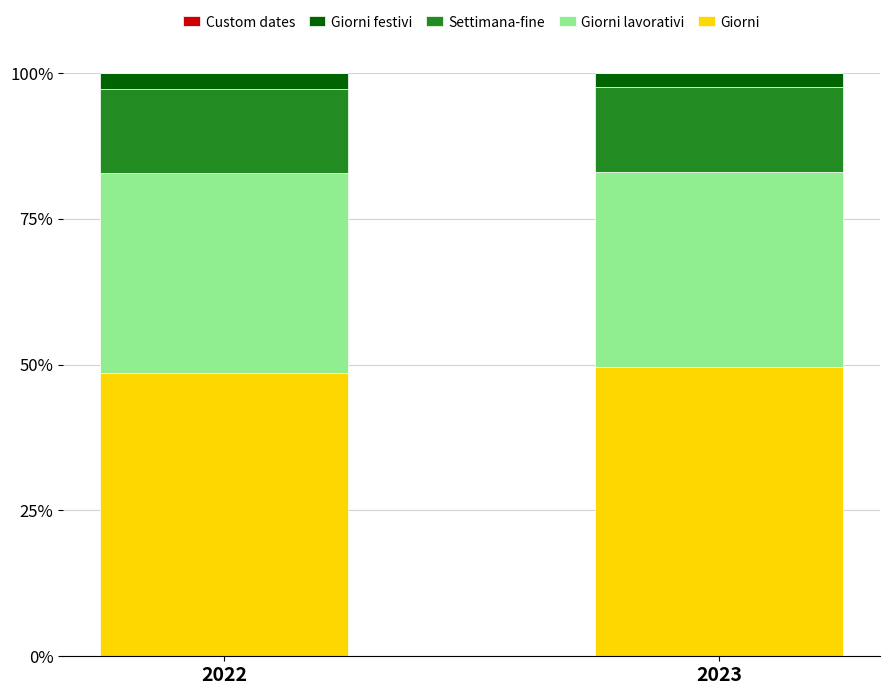

Reading left to right, list the values for the Giorni series.

48.6	49.6